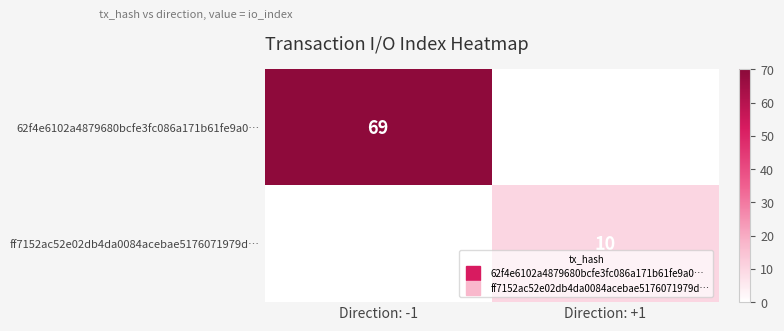

Which category has the highest value in the 62f4e6102a4879680bcfe3fc086a171b61fe9a0… series?

Direction: -1